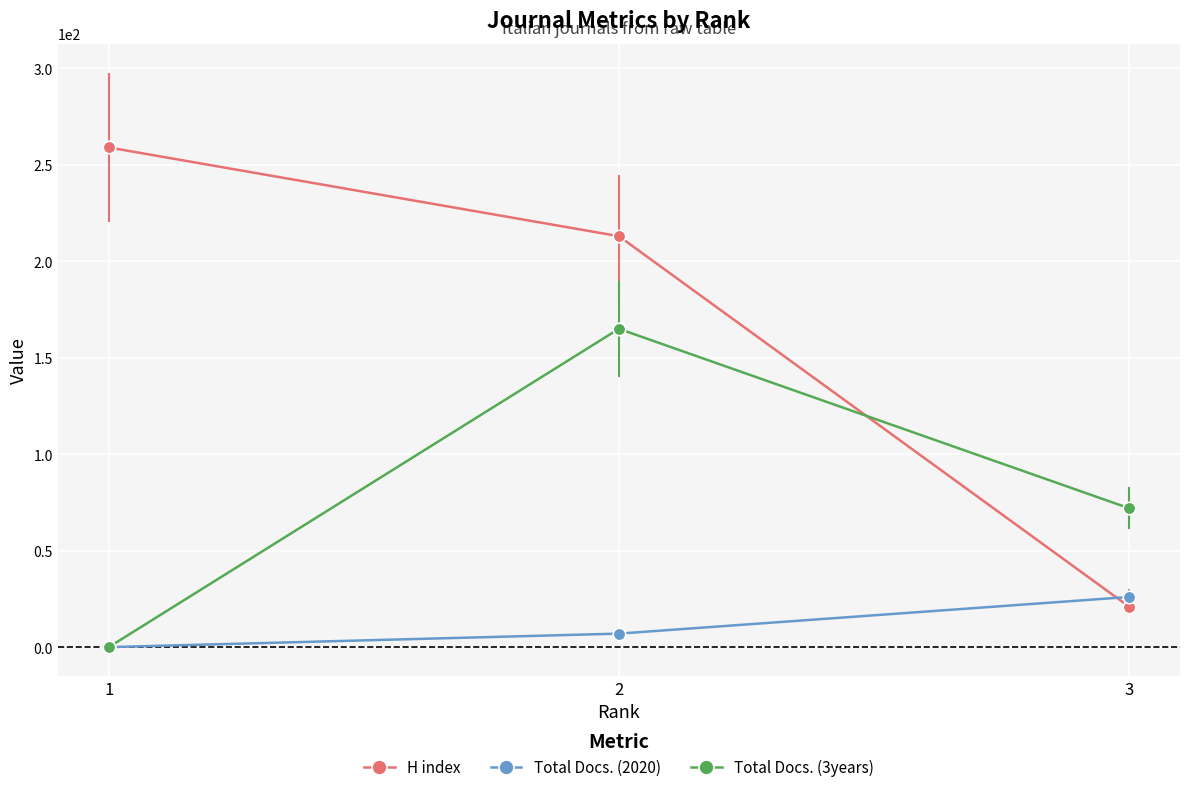

Is the value of Total Docs. (2020) at 3 greater than the value of Total Docs. (3years) at 3?

No